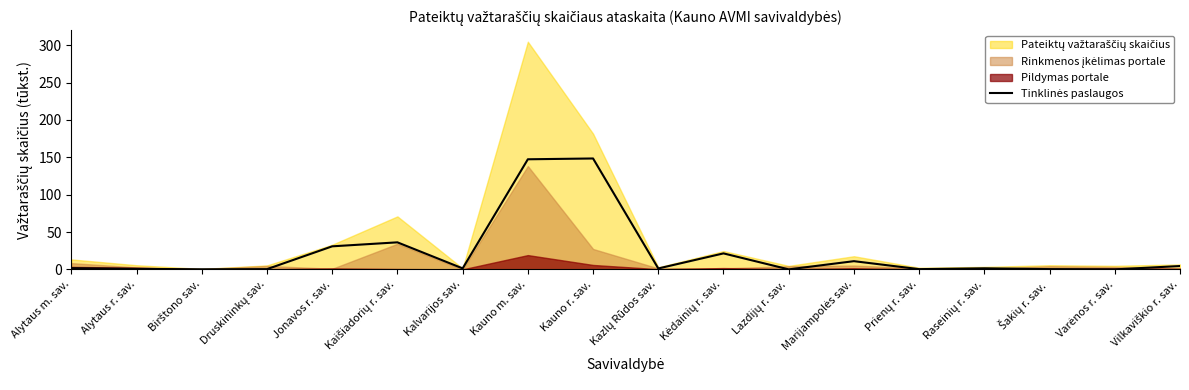

At which category does the data reach its first local peak?

Kaišiadorių r. sav.